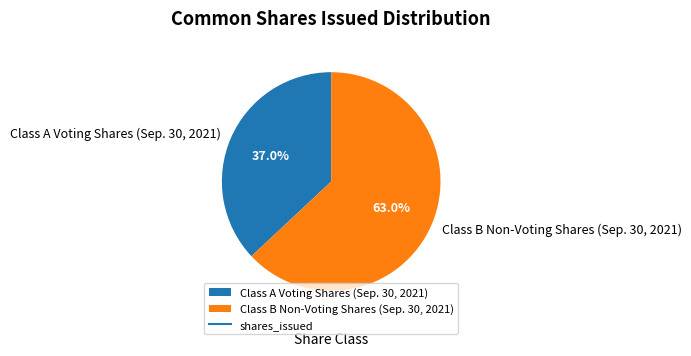

What is the largest slice in the pie chart?

Class B Non-Voting Shares (Sep. 30, 2021)